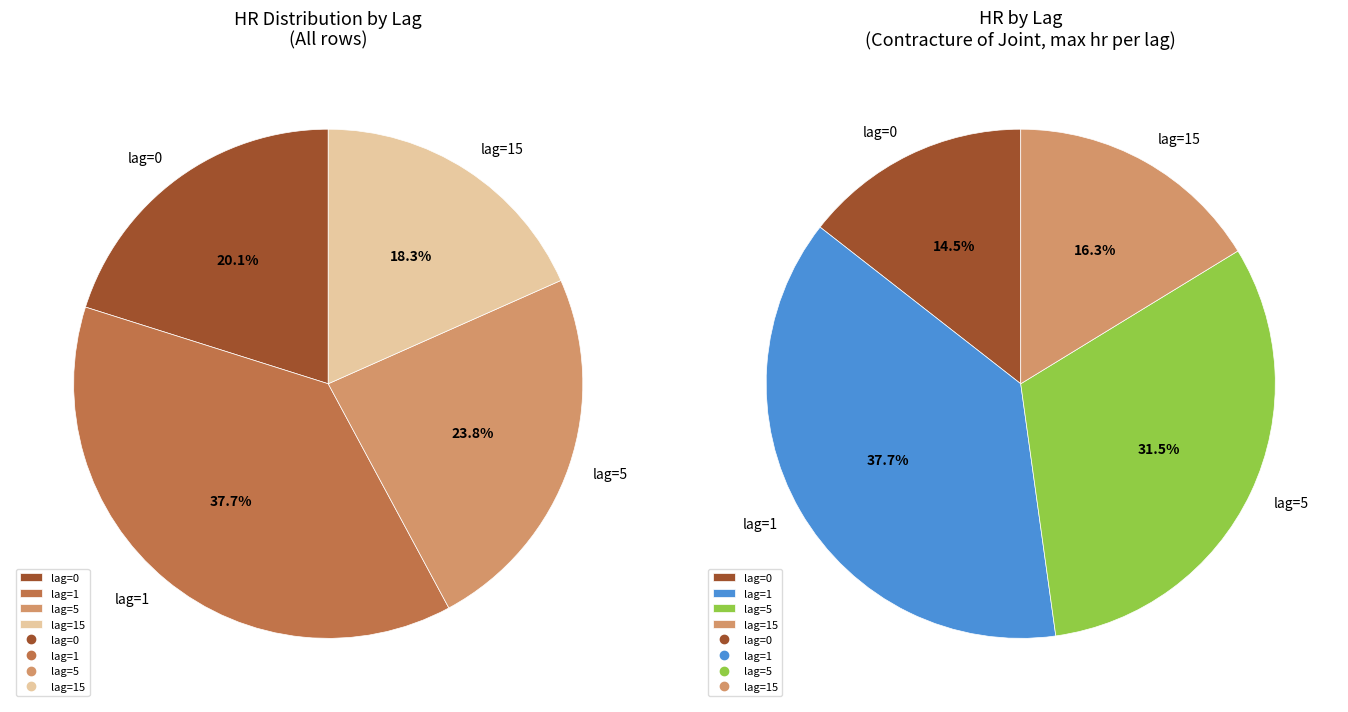

Which slice is the largest?

hr_lag_1